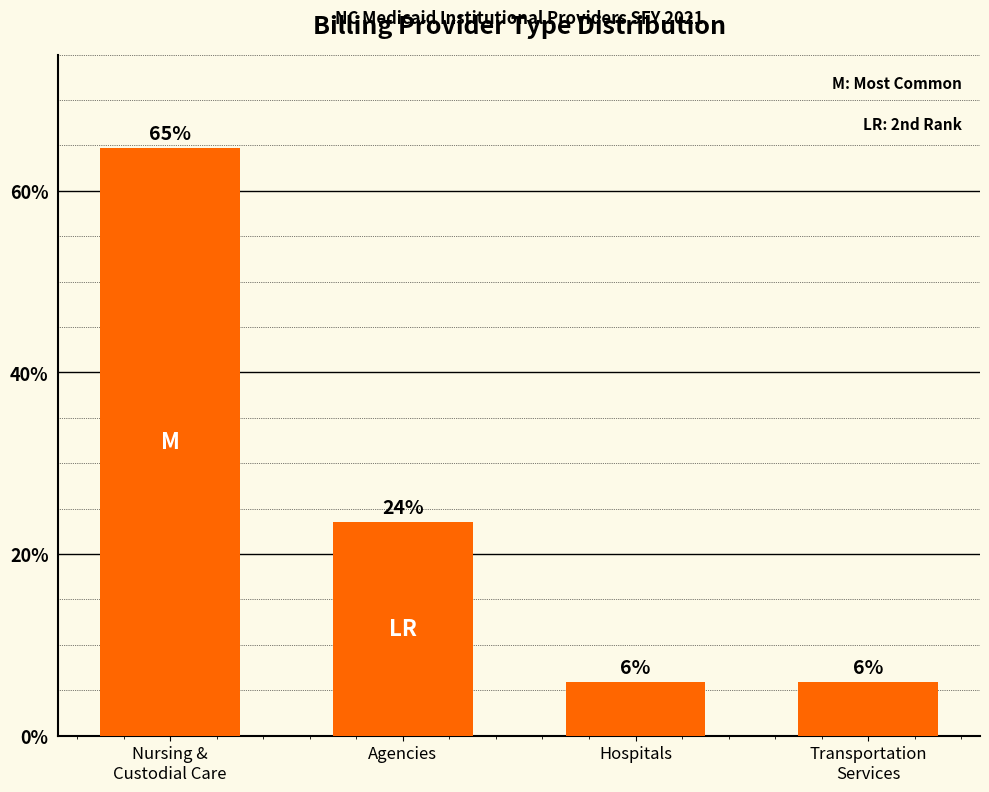

How many bars are there in total?

4